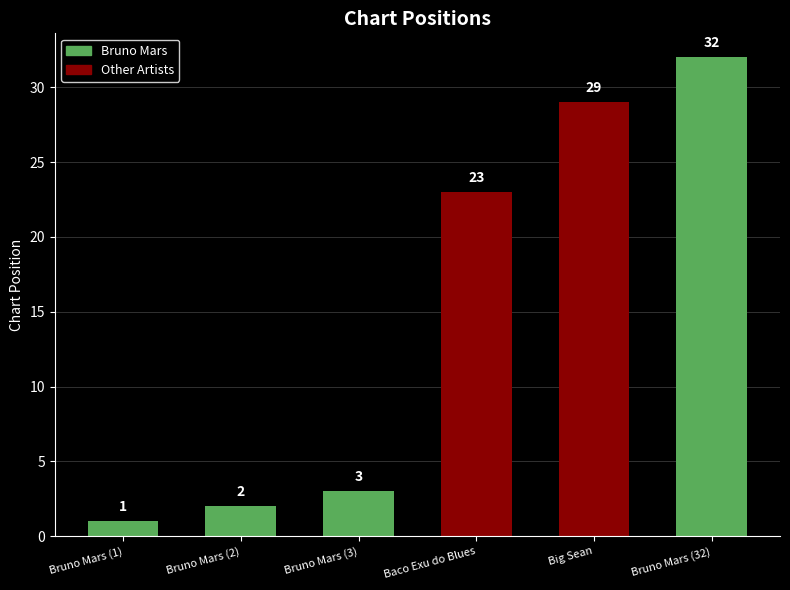

What is the maximum value shown in the chart?

32